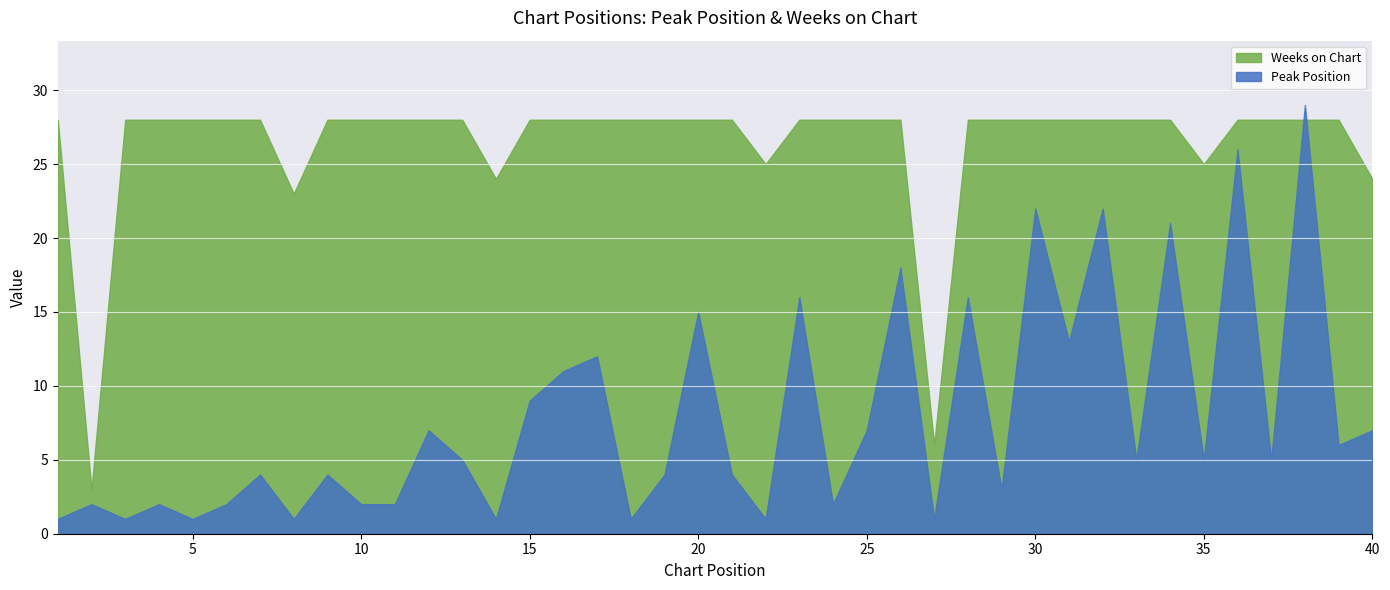

Which series has the largest range (max minus min)?

Peak Position